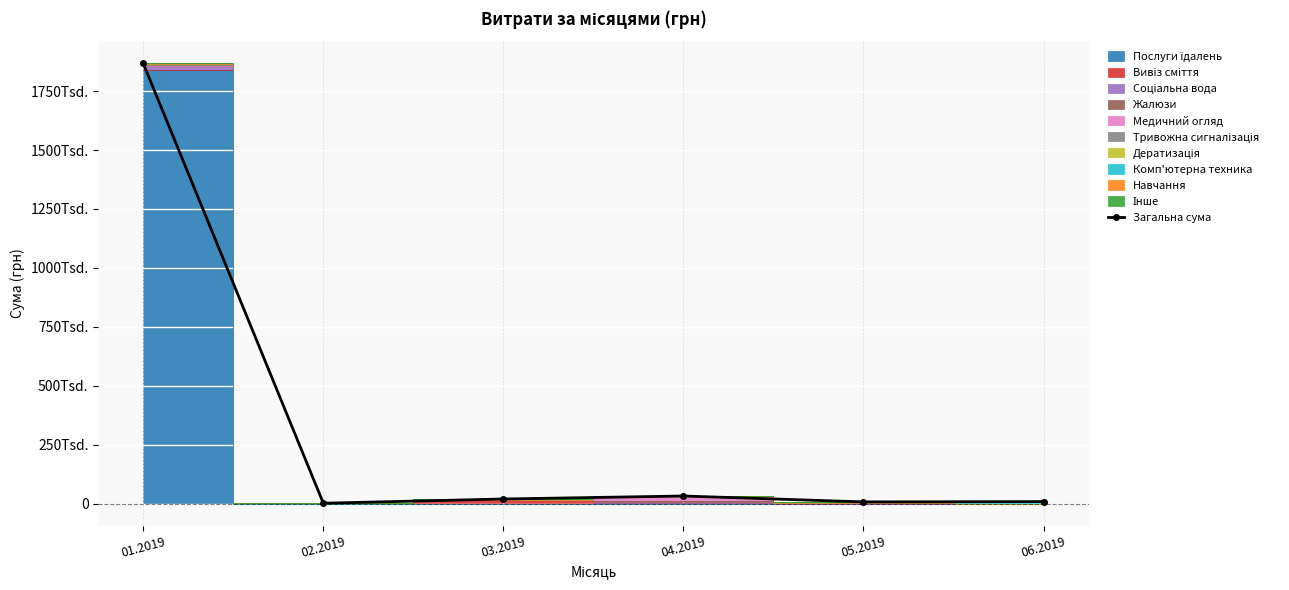

What position from the left is 05.2019?

5